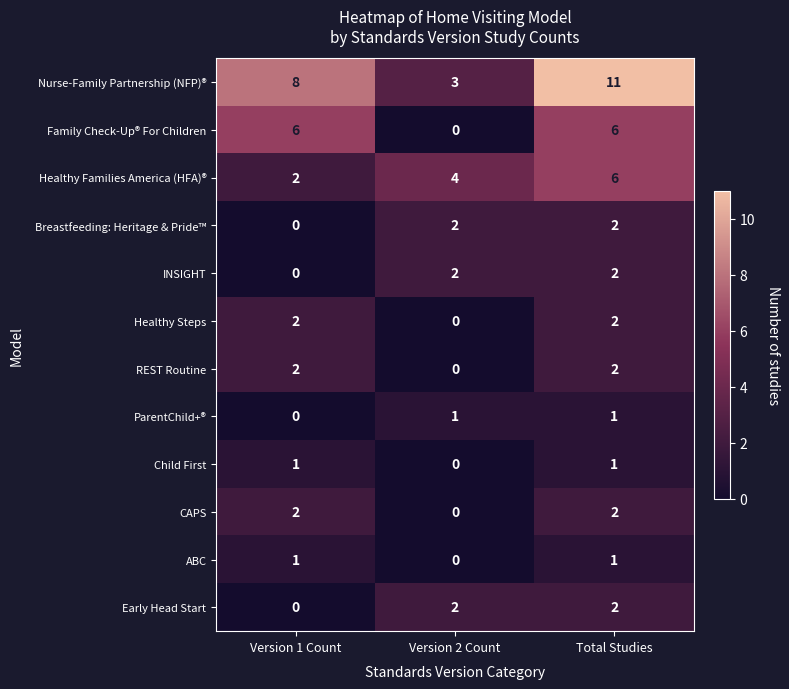

Which category has the lowest value in the Nurse-Family Partnership (NFP)® series?

Version 2 Count